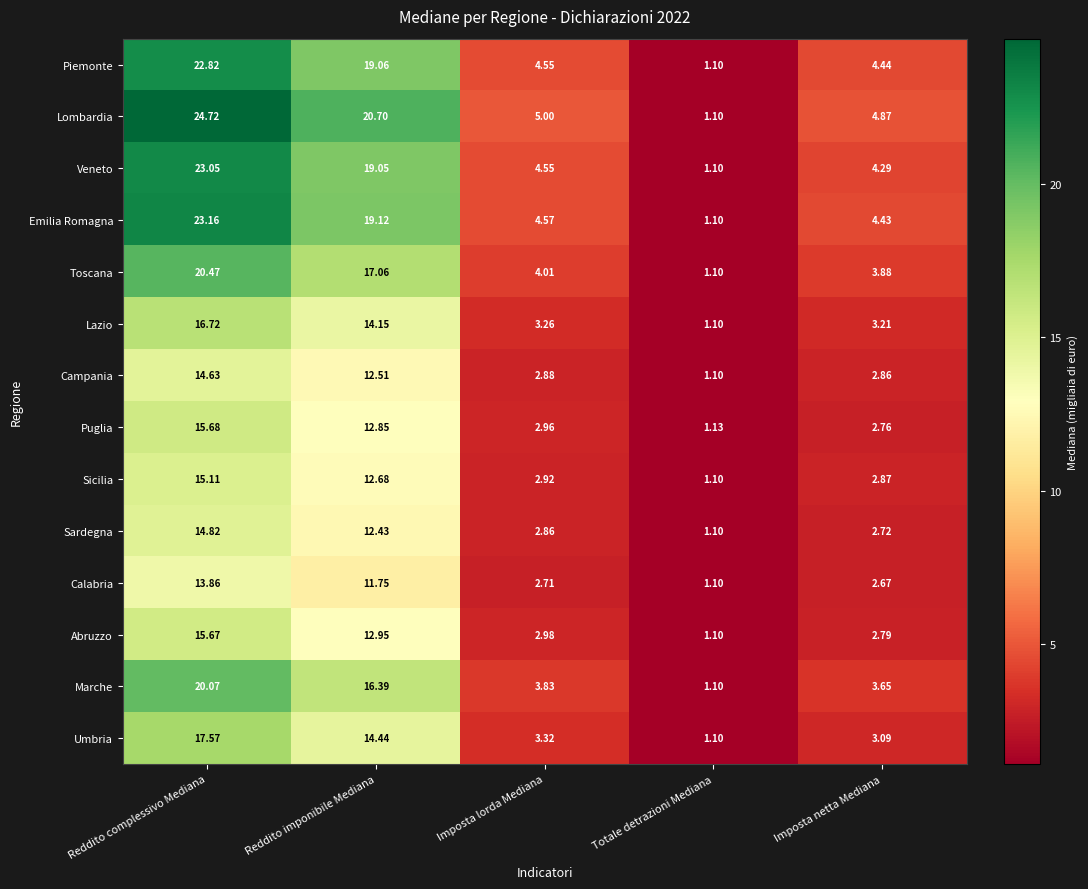

At Imposta netta Mediana, list the series in order from smallest to largest.

Calabria, Sardegna, Puglia, Abruzzo, Campania, Sicilia, Umbria, Lazio, Marche, Toscana, Veneto, Emilia Romagna, Piemonte, Lombardia